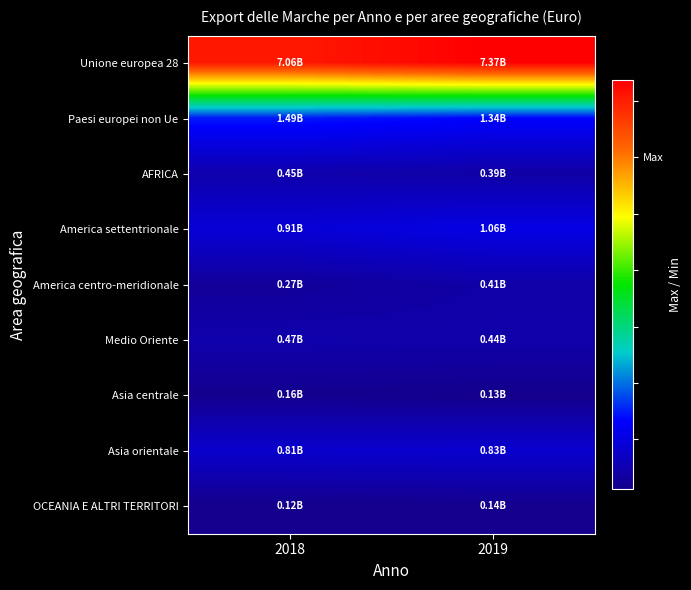

What is the spread (max minus min) of values at 2019?

7234852455